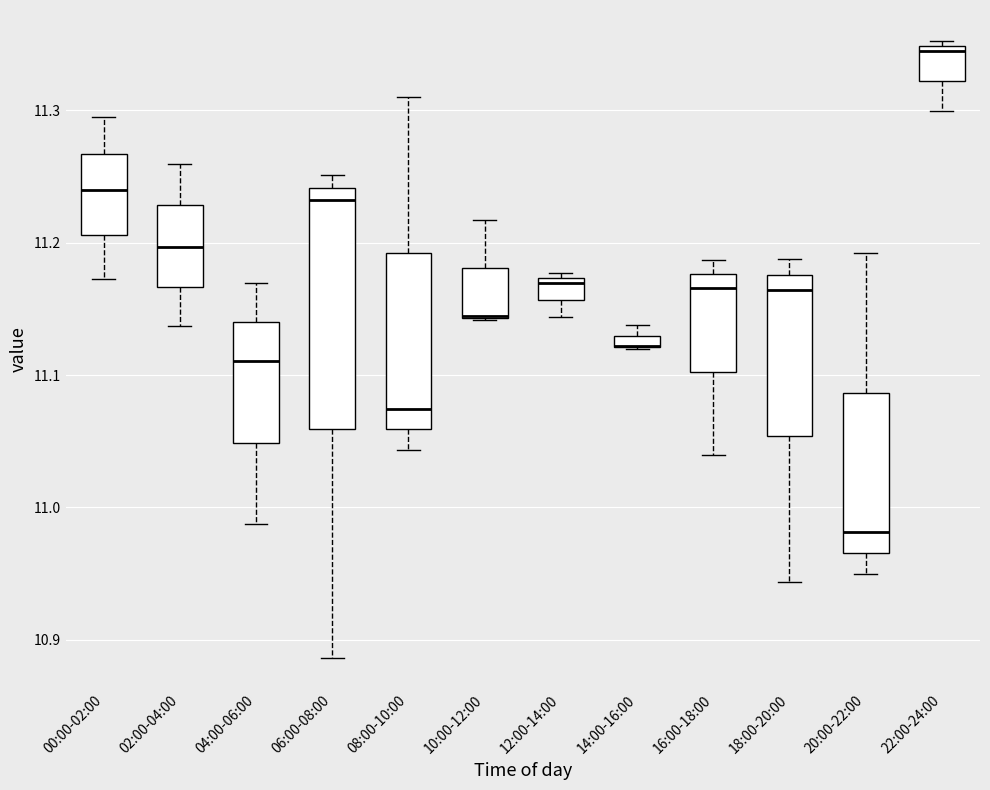

Which box is the tallest, from its lower edge to its upper edge?

06:00-08:00